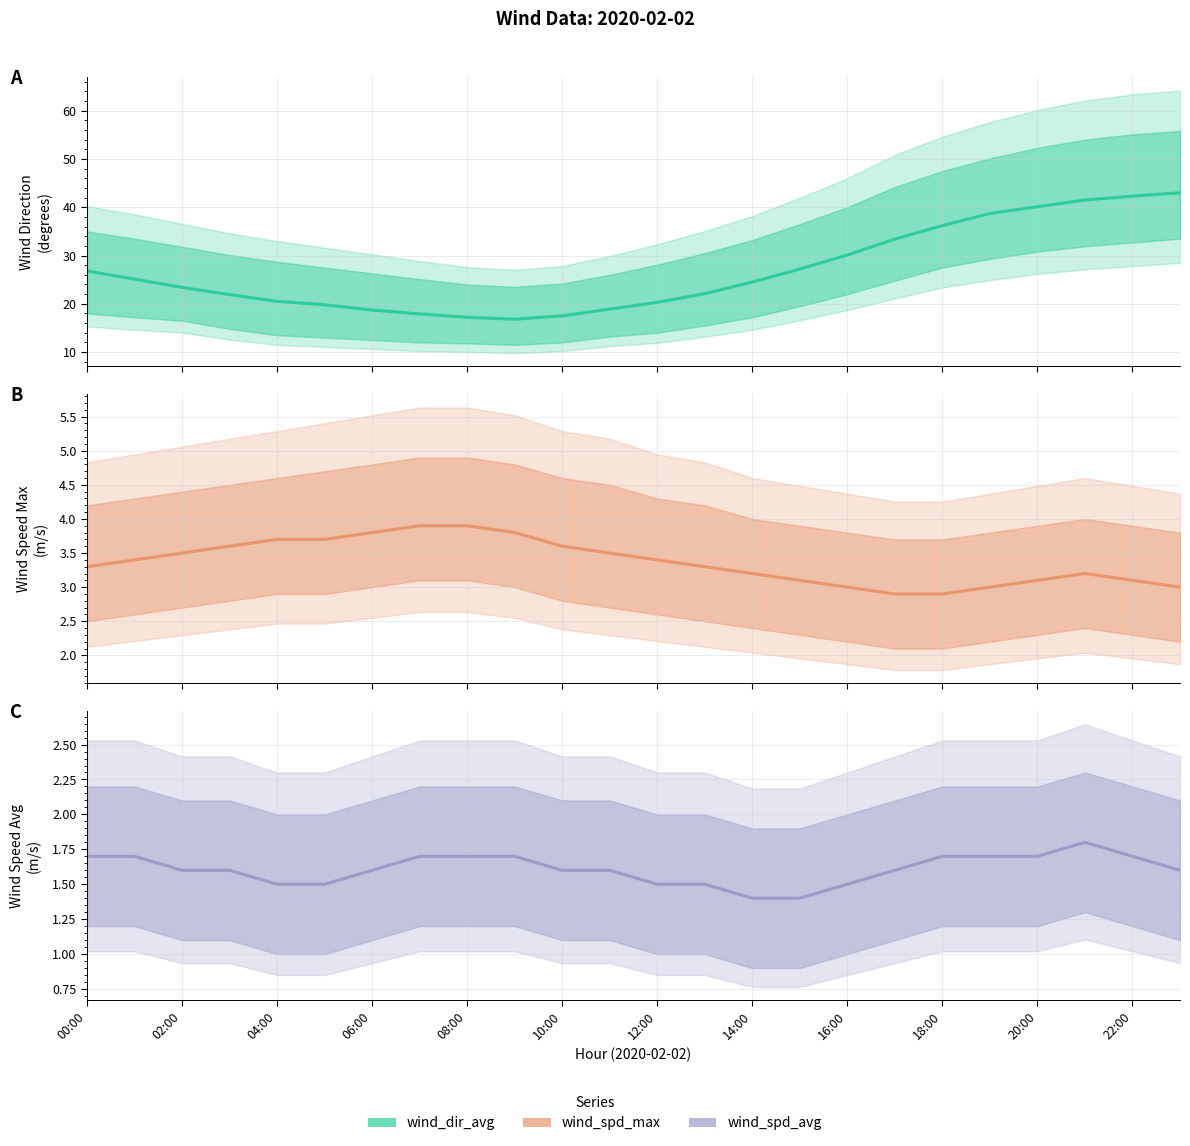

True or false: wind_dir_avg and wind_spd_max cross at least once.

False